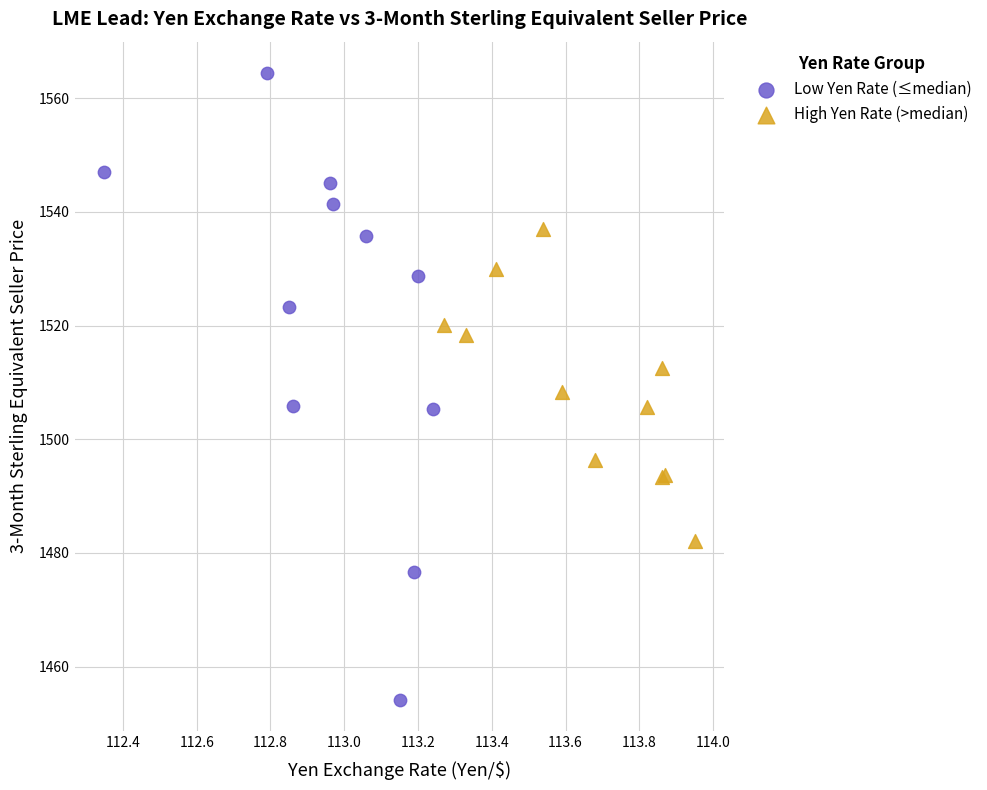

Which series reaches the minimum Y coordinate?

Low Yen Rate (≤median)